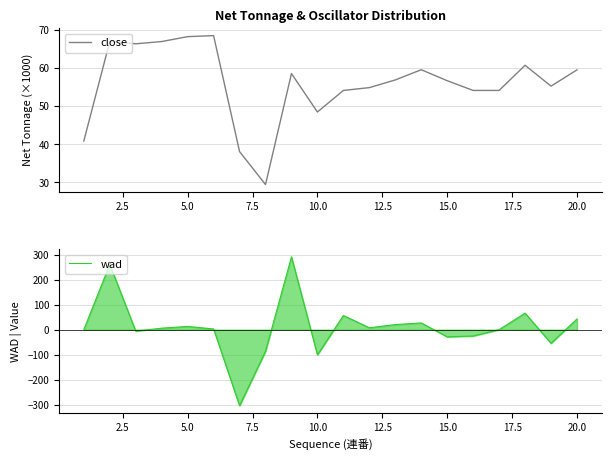

What is the highest value of the close series?

68.5